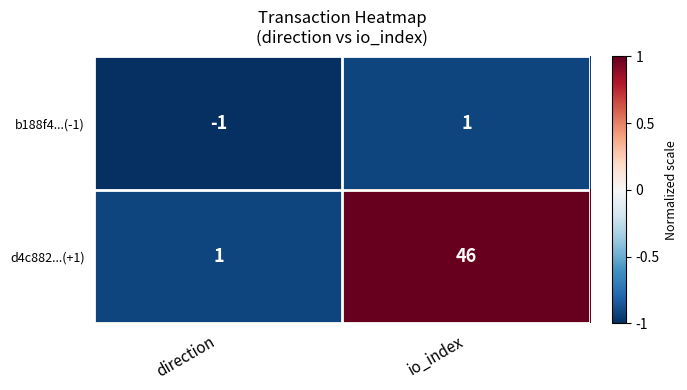

Which series changed the most between direction and io_index?

d4c882...(+1)